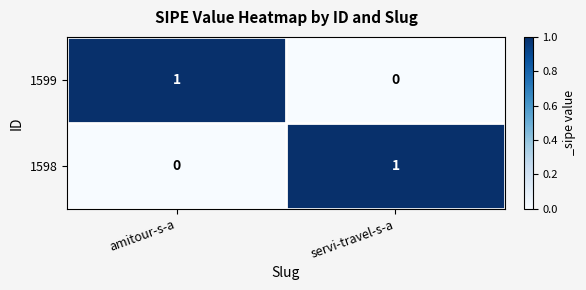

Rank the series at amitour-s-a from highest to lowest value.

1599, 1598